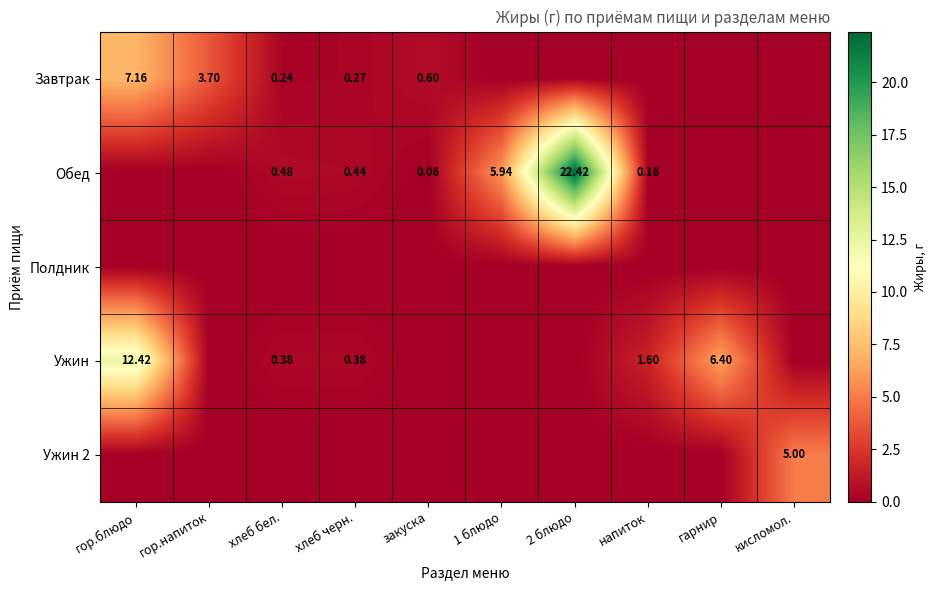

Between 2 блюдо and напиток, which series saw the biggest shift?

Обед